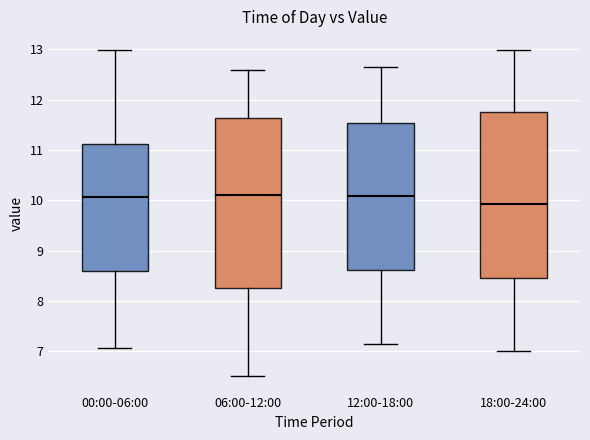

Where does the upper whisker of the box for 00:00-06:00 end on the y-axis? The values are not printed on the chart, so give them approximately, as read against the axis.

13.0